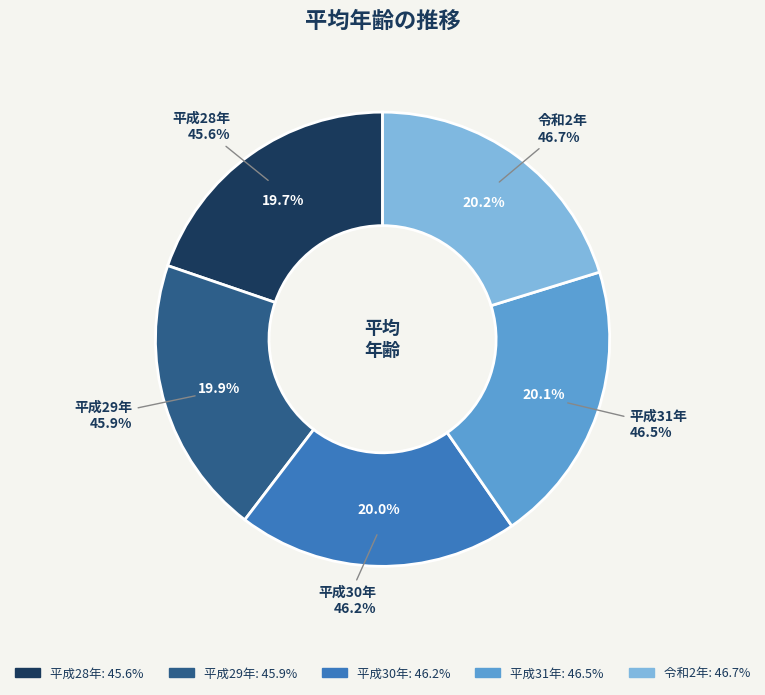

The 平成29年 slice represents 20% of the pie. True or false?

True